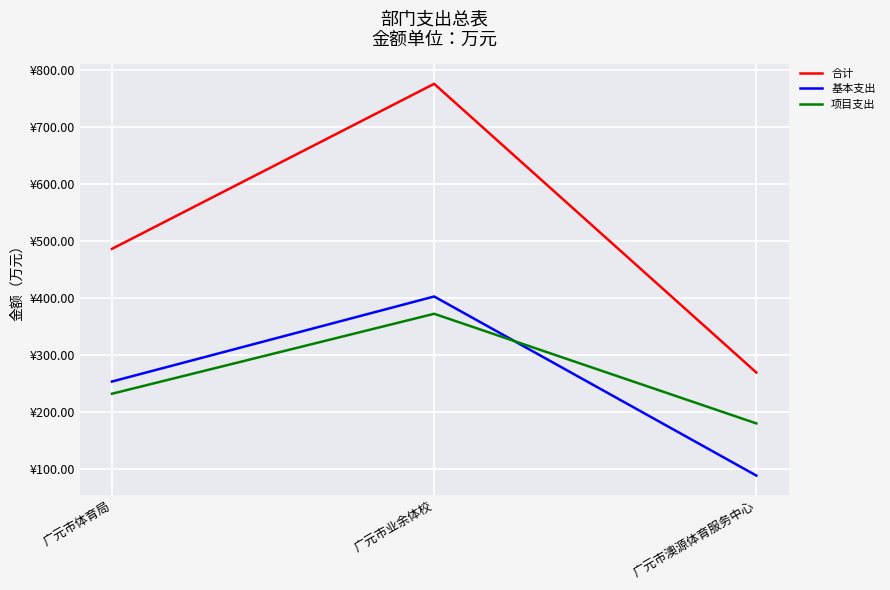

What is the difference between the maximum and minimum values in the 基本支出 series?

313.6